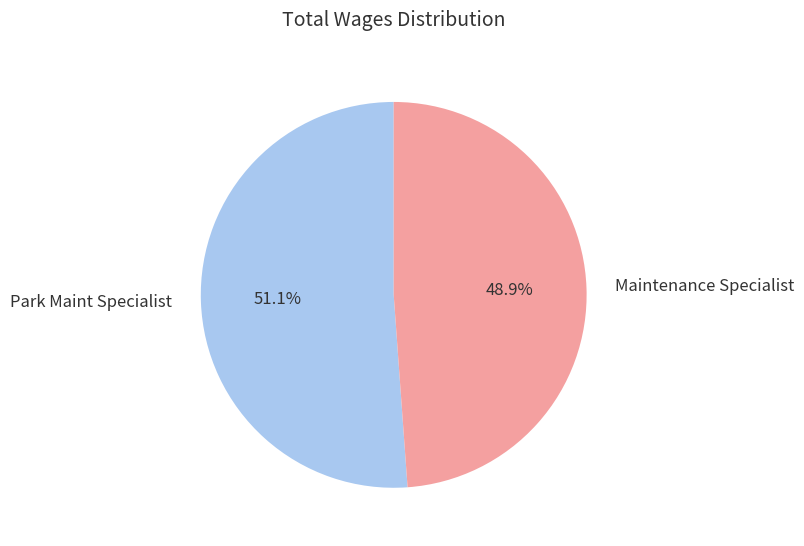

To the nearest percent, what percentage of the pie is Park Maint Specialist?

51%